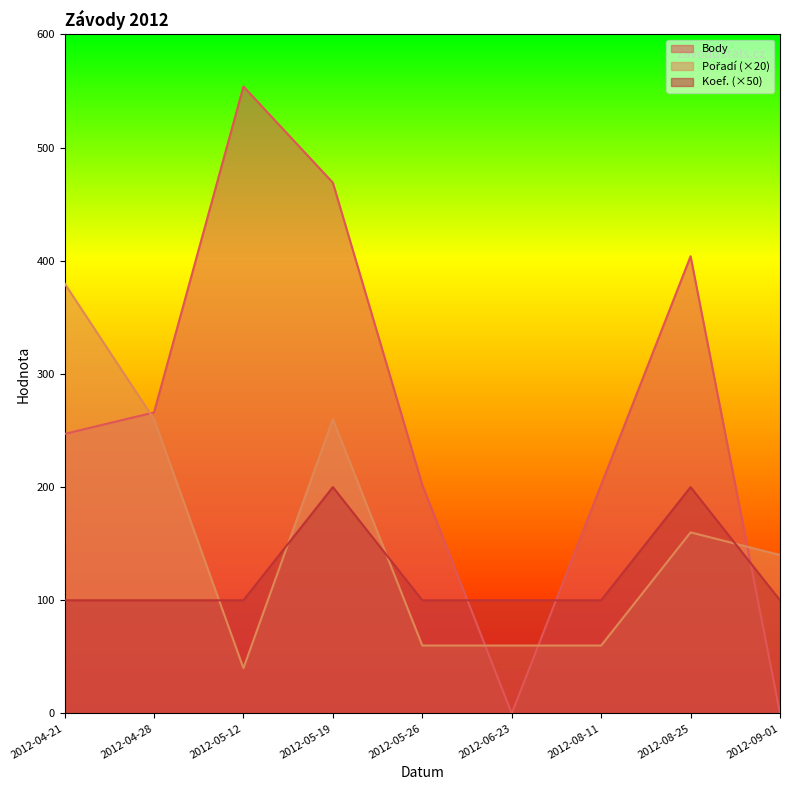

Is it true that Koef. equals 200 at 2012-05-19?

True